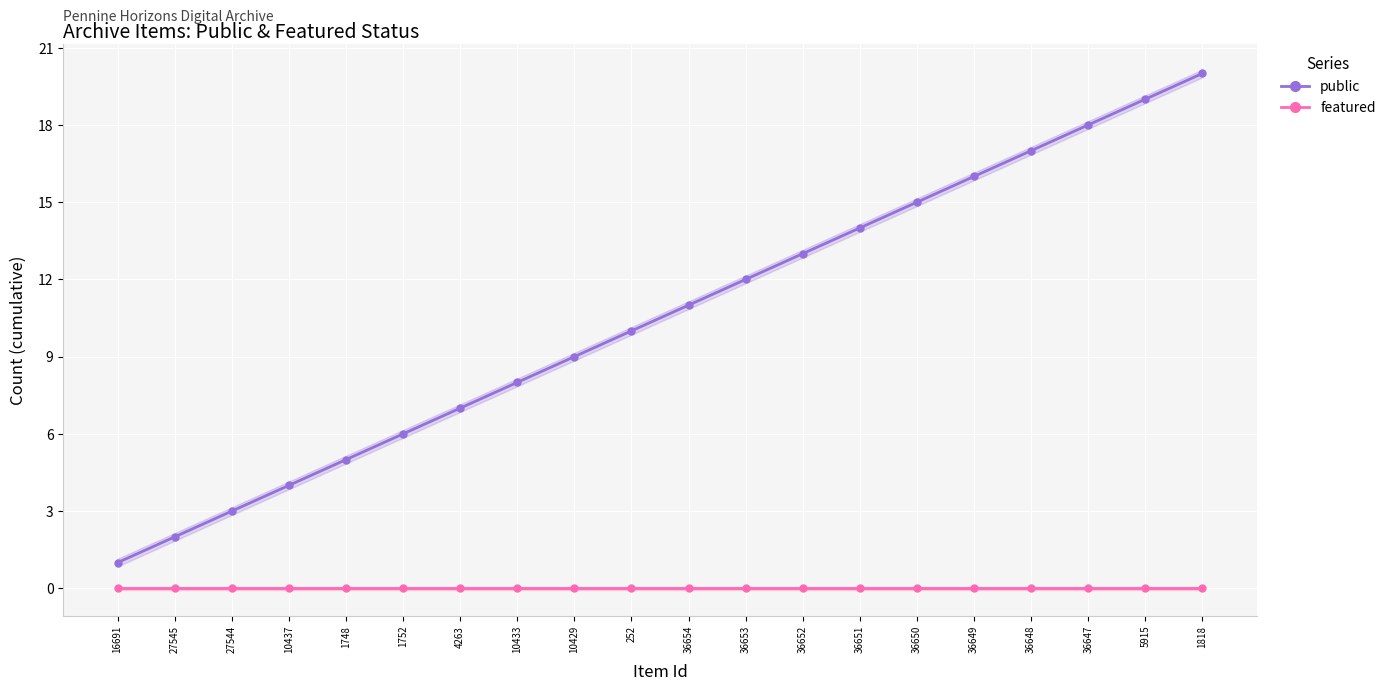

Between 10433 and 27544, which is larger?

10433